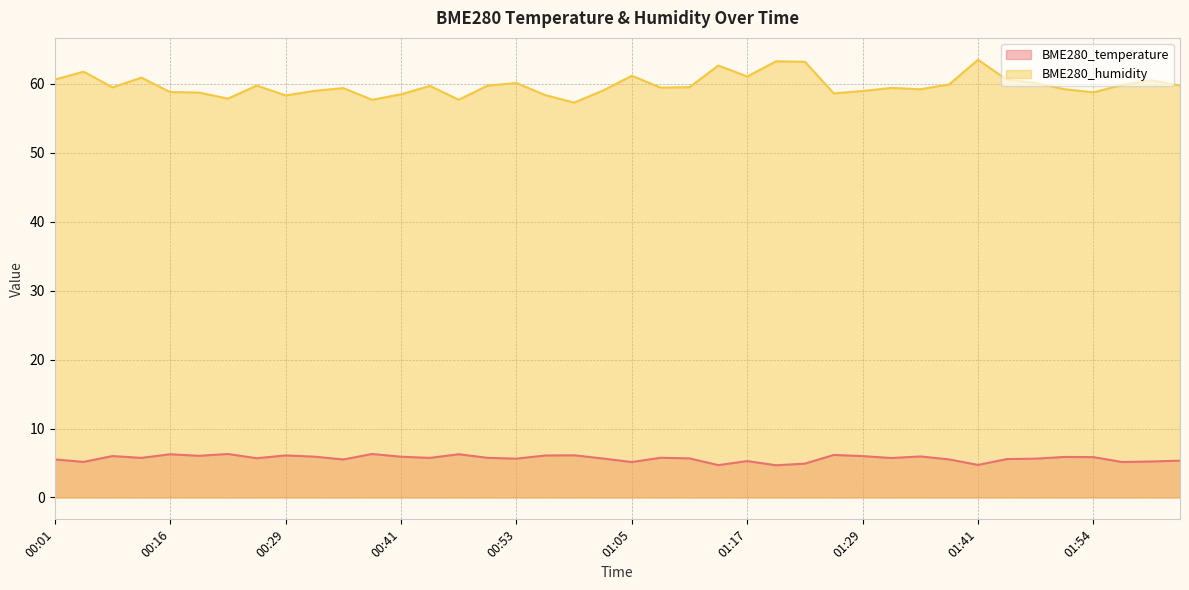

True or false: BME280_humidity and BME280_temperature cross at least once.

False